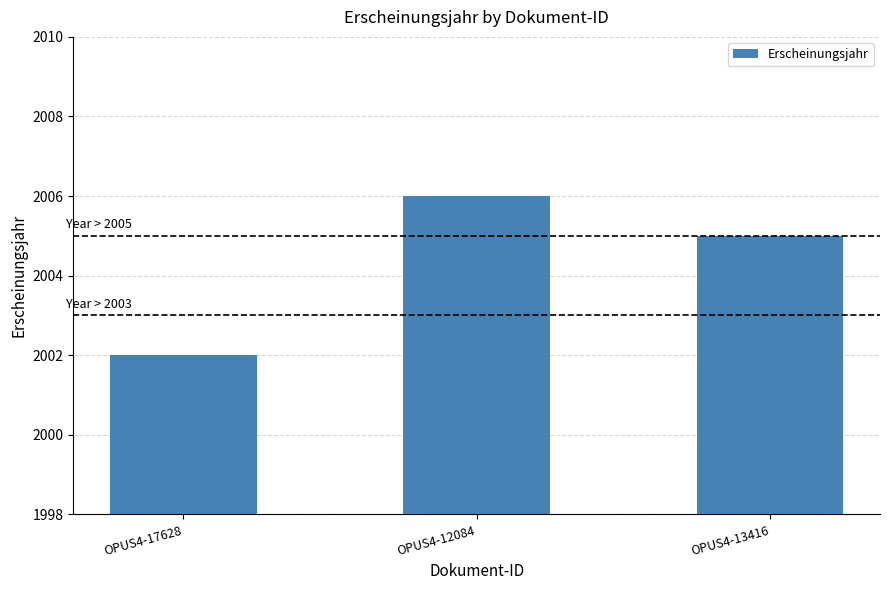

What is the sum of all values?

6013